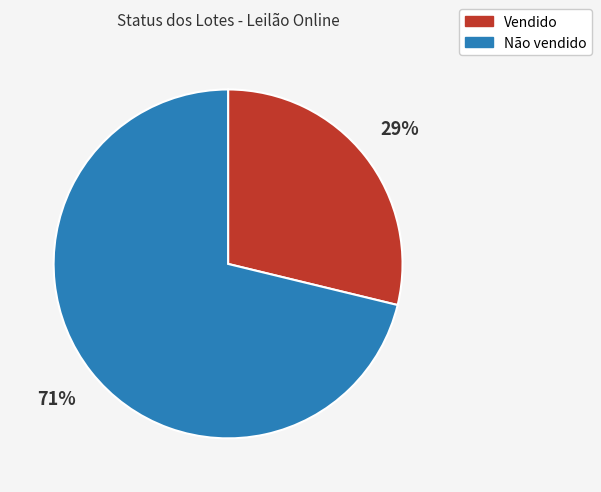

To the nearest percent, what portion does Não vendido represent?

71%